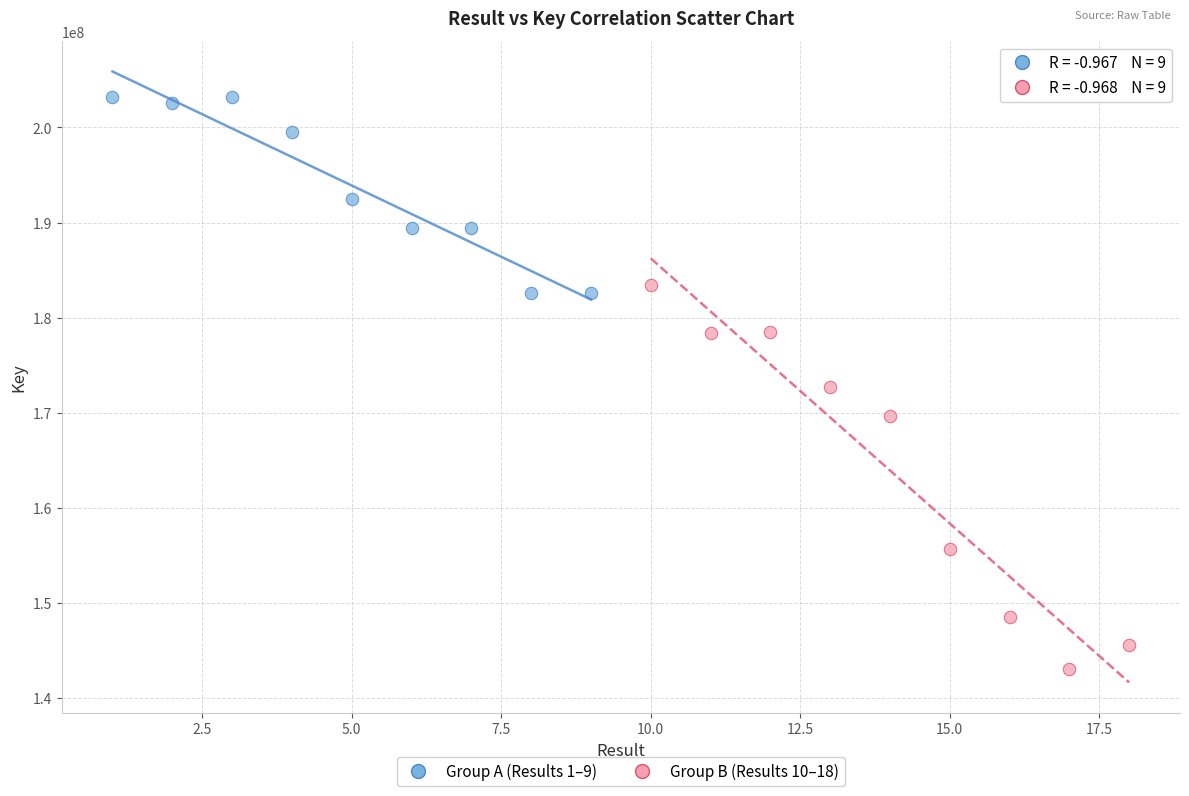

Which series contains the lowest Y value?

Group B (Results 10–18)